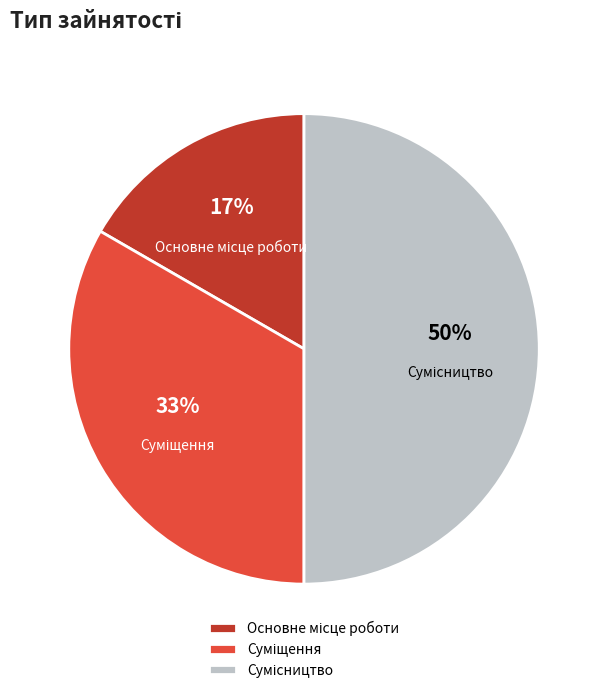

To the nearest percent, what is the average slice percentage?

33%